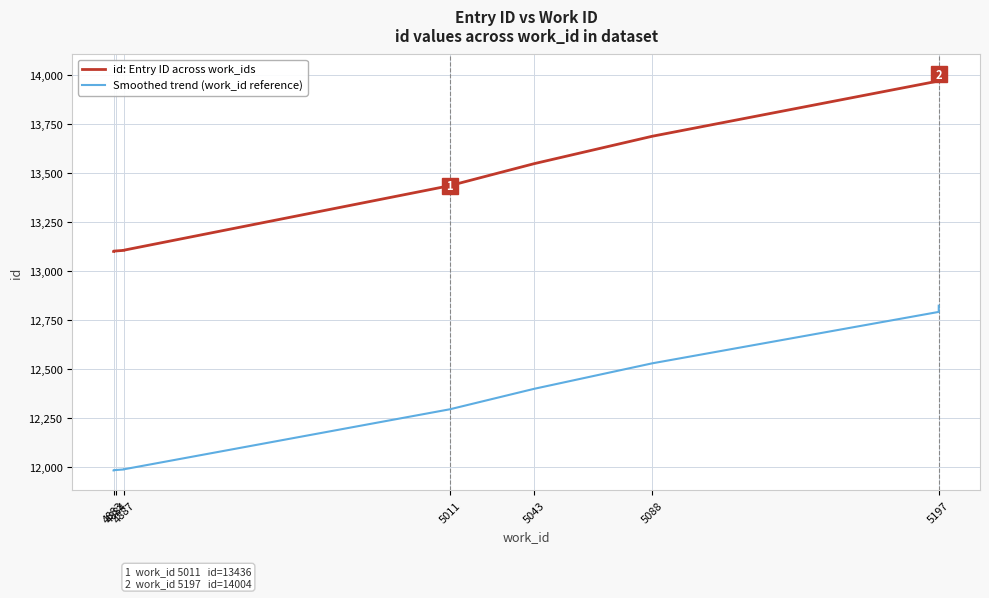

True or false: id: Entry ID across work_ids and Smoothed trend (work_id reference) intersect in this chart.

False